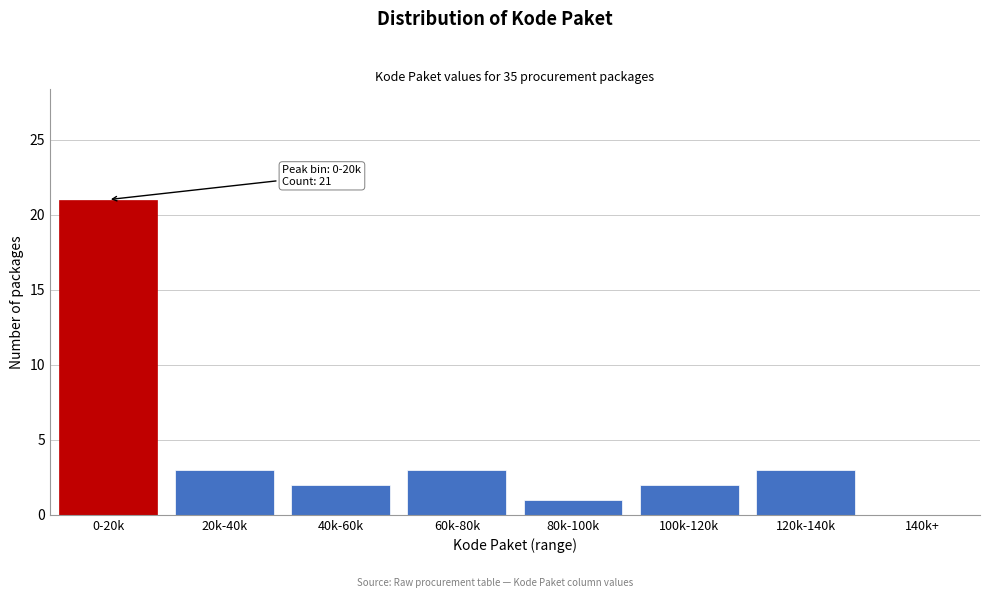

Reading left to right, transcribe all the data shown in this chart.

0-20k=21	20k-40k=3	40k-60k=2	60k-80k=3	80k-100k=1	100k-120k=2	120k-140k=3	140k+=0